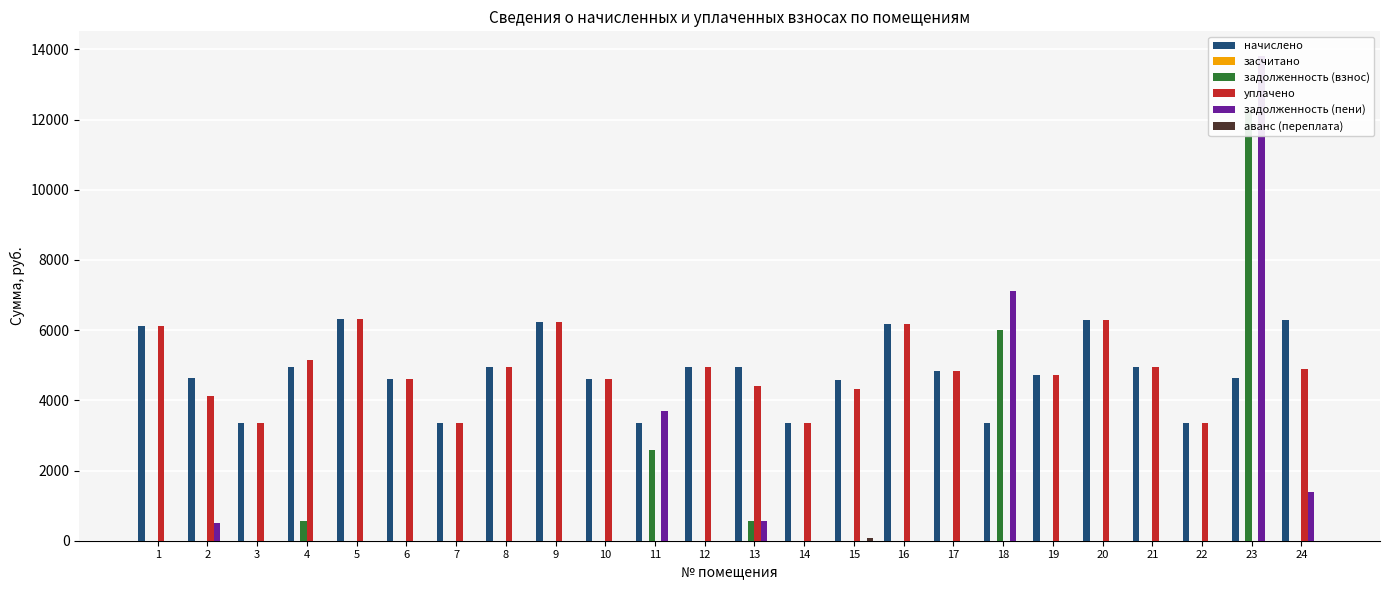

How many values in уплачено are above zero?

21